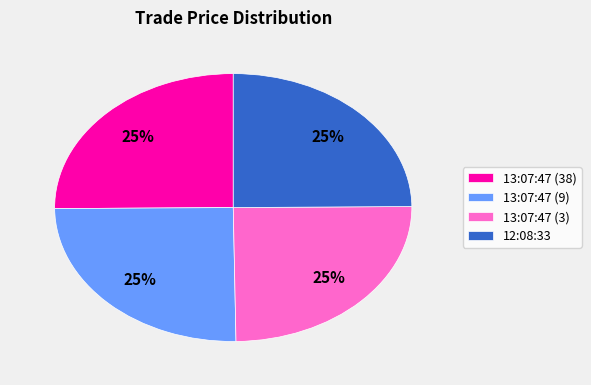

What percentage is the 13:07:47 (38) slice, to the nearest percent?

25%